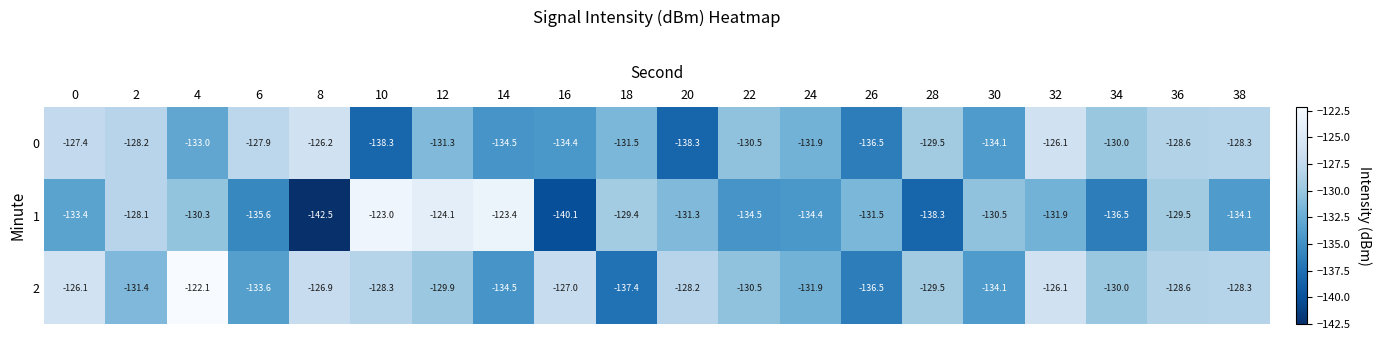

The 1 series shows -84.4 at 30. True or false?

False